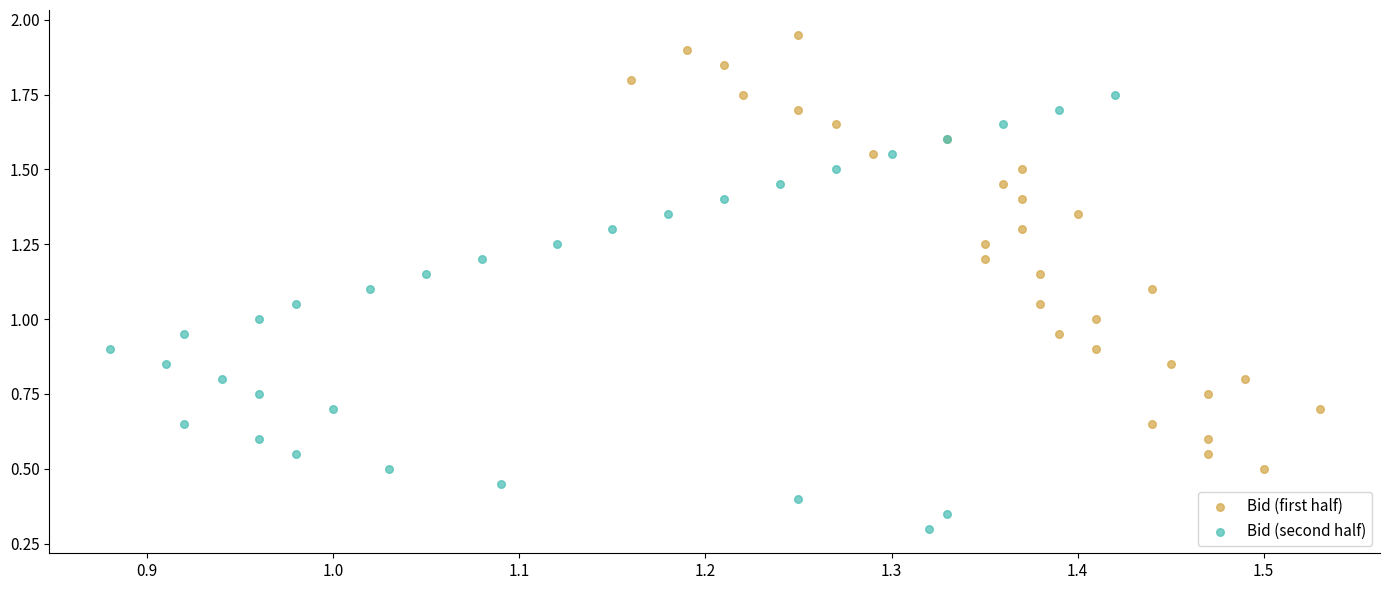

Which series reaches the maximum Y coordinate?

Bid (first half)